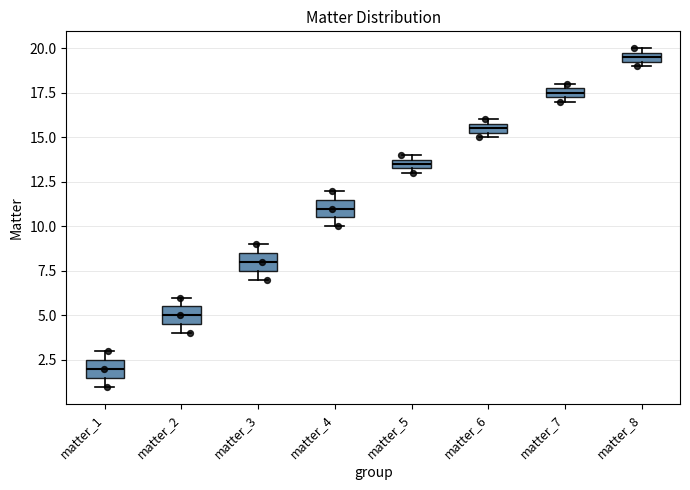

Which box's median line is the lowest?

matter_1